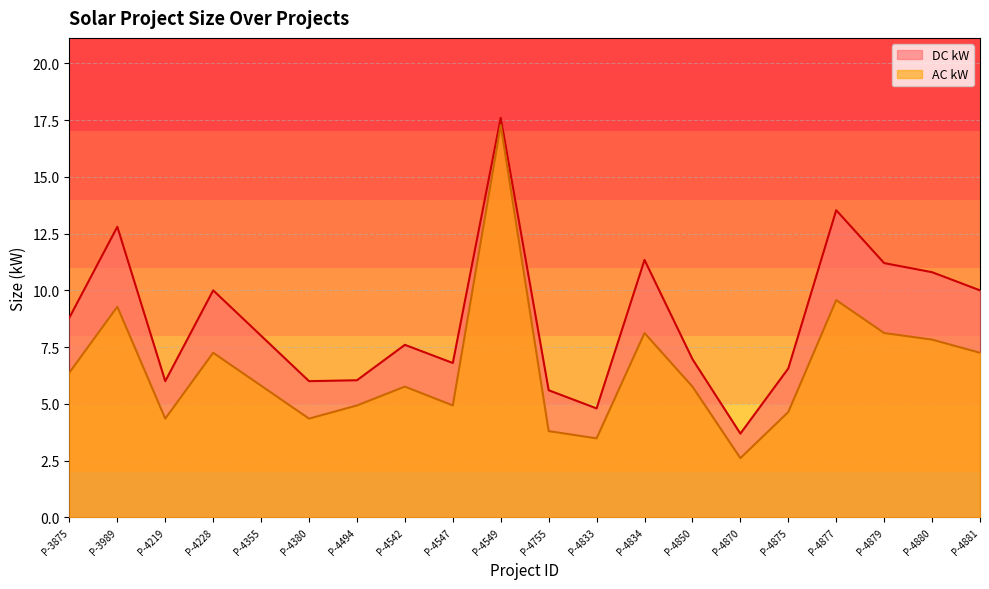

True or false: AC kW and DC kW intersect in this chart.

False